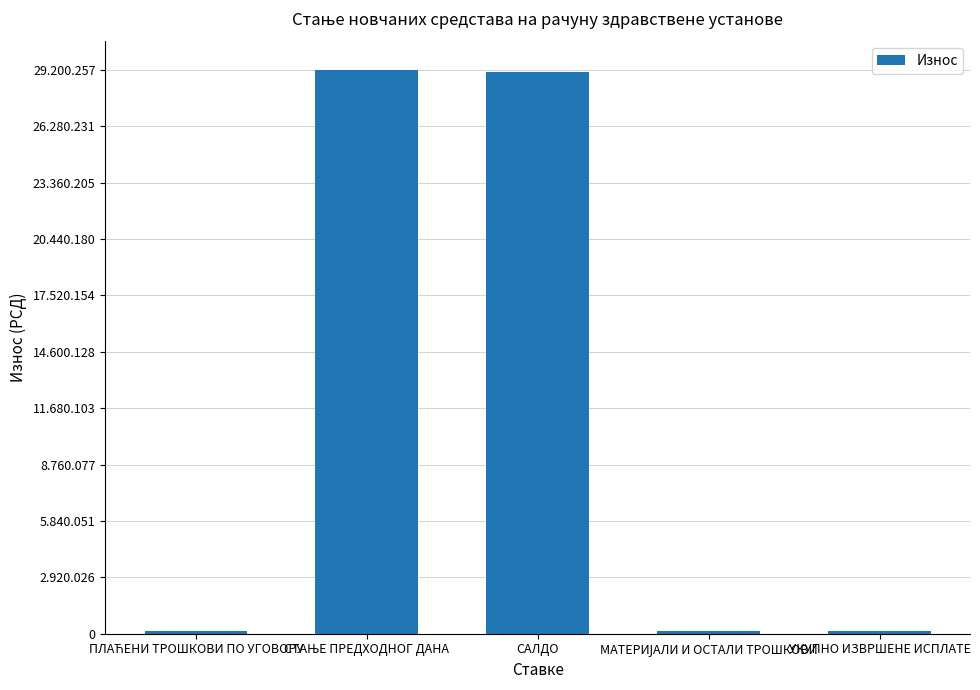

What is the label of the 3rd bar from the left?

САЛДО